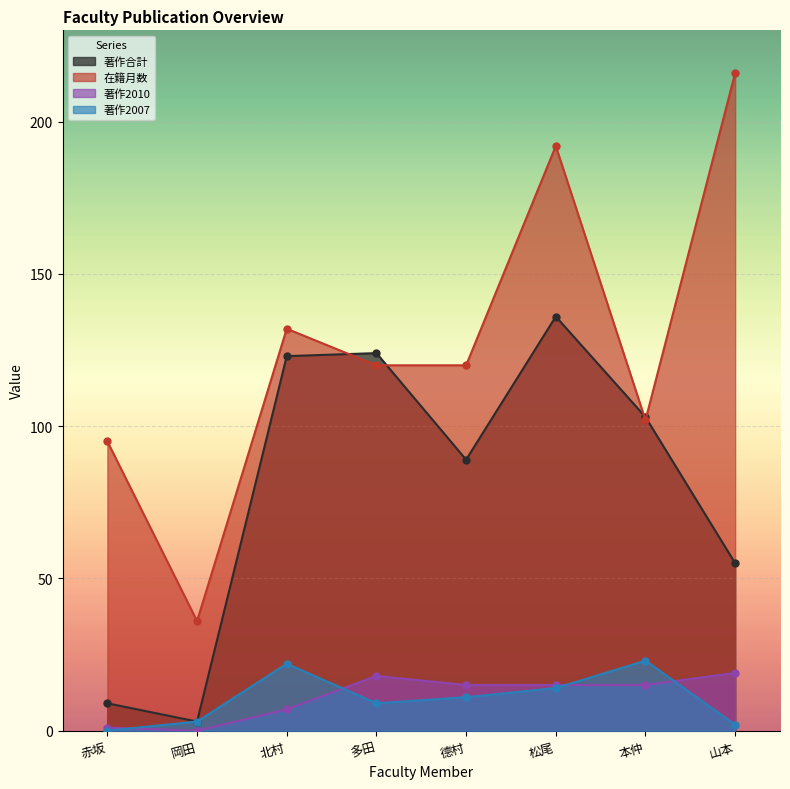

Is the value of 著作2007 at 北村 greater than the value of 著作2010 at 本仲?

Yes